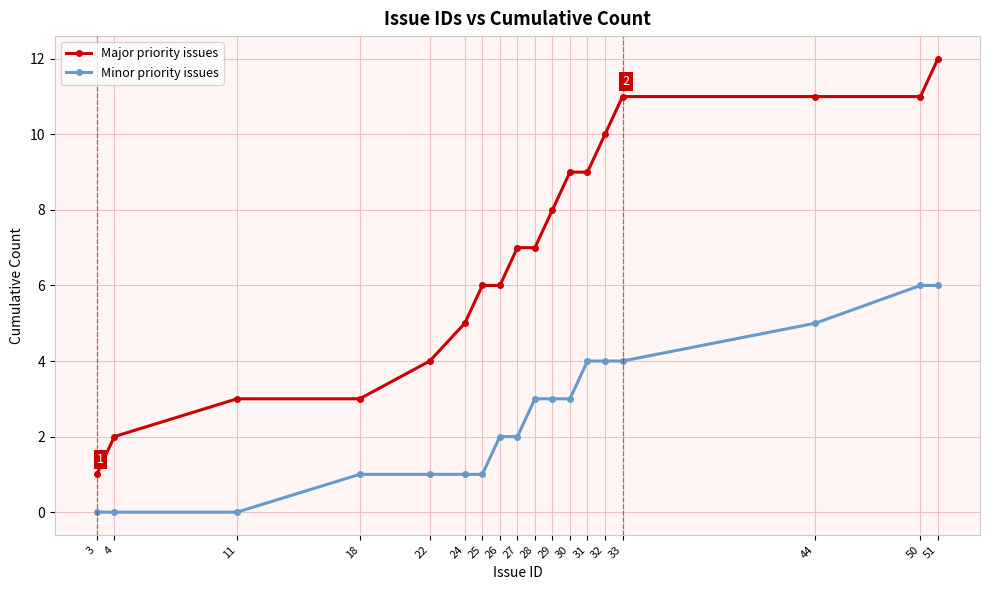

What is the value of the Major priority issues point at the 13th from the left?

9